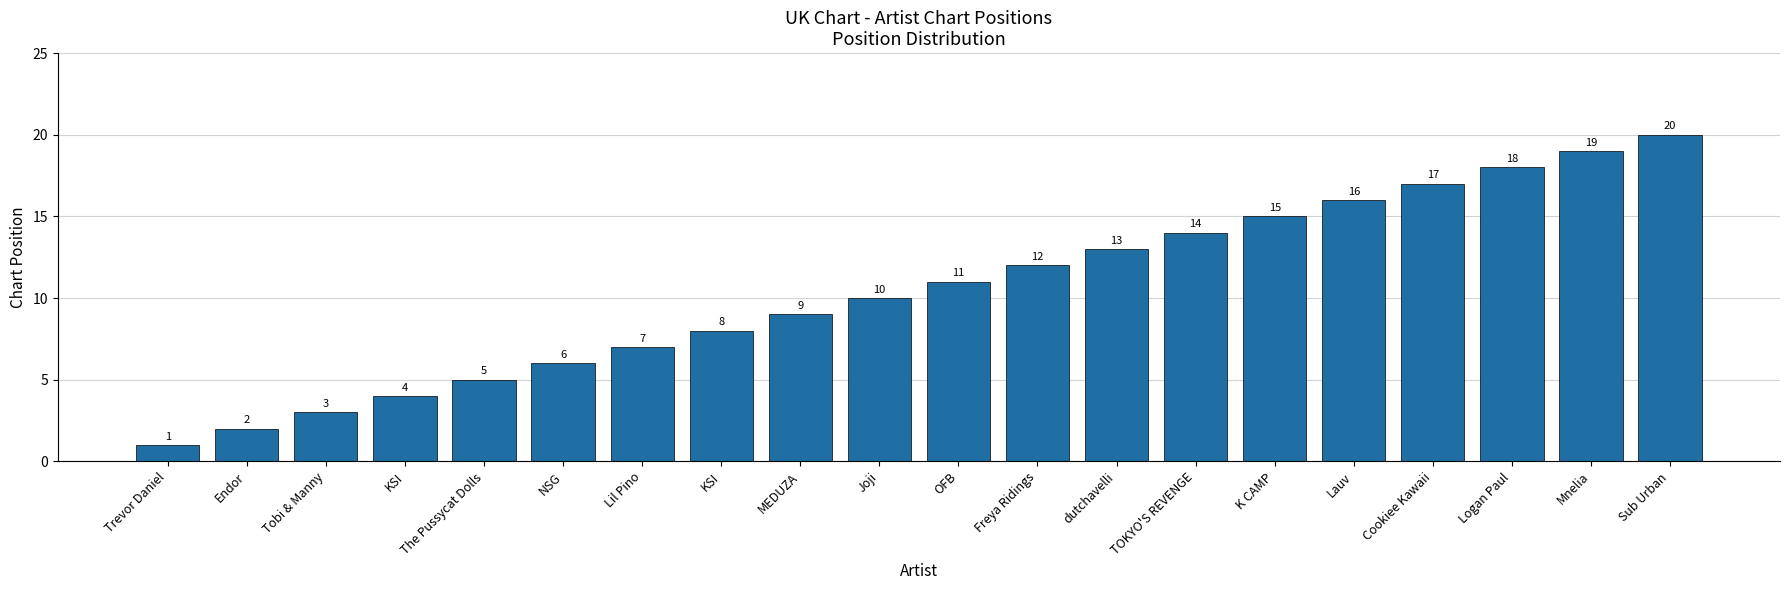

Reading right to left, transcribe all the data shown in this chart.

Sub Urban=20	Mnelia=19	Logan Paul=18	Cookiee Kawaii=17	Lauv=16	K CAMP=15	TOKYO'S REVENGE=14	dutchavelli=13	Freya Ridings=12	OFB=11	Joji=10	MEDUZA=9	KSI=8	Lil Pino=7	NSG=6	The Pussycat Dolls=5	KSI=4	Tobi & Manny=3	Endor=2	Trevor Daniel=1